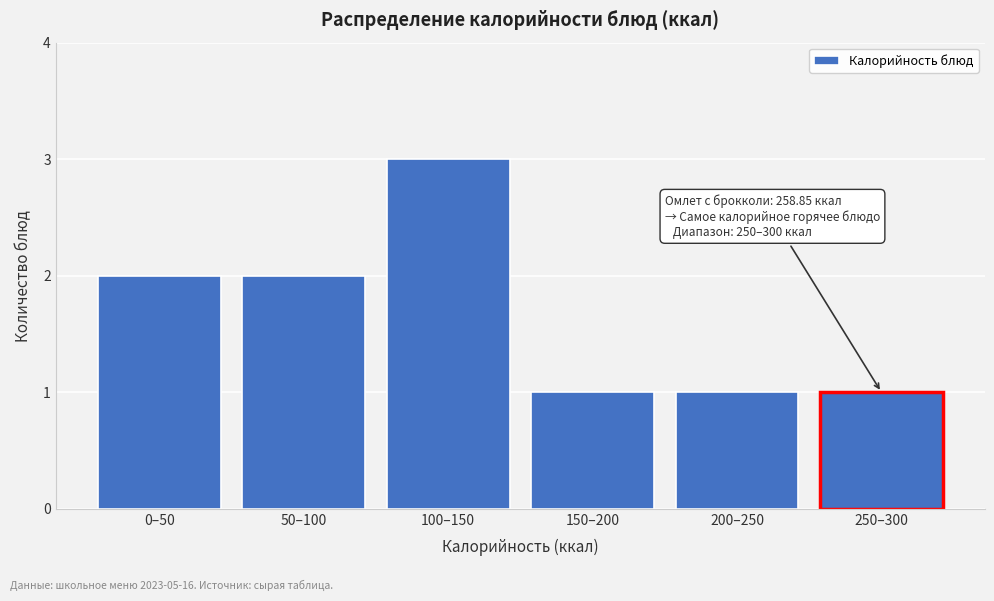

Reading left to right, transcribe all the data shown in this chart.

2	2	3	1	1	1